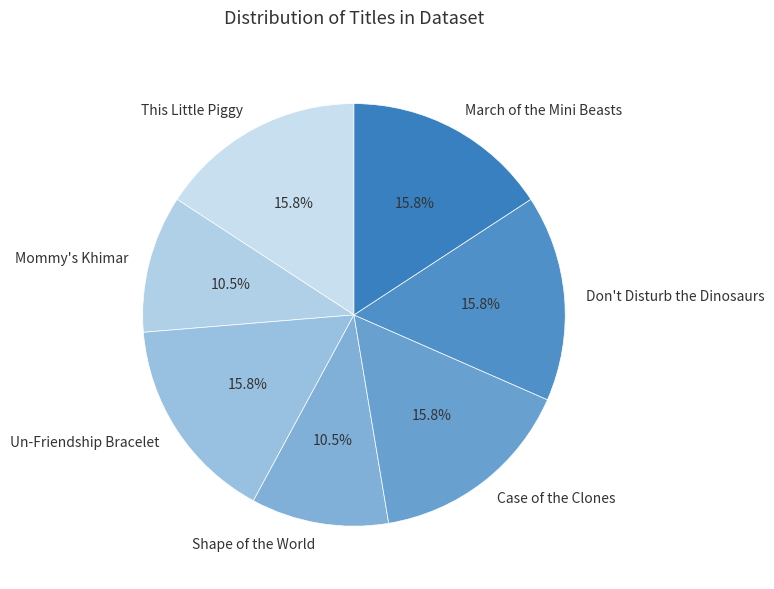

What percentage do Case of the Clones and Don't Disturb the Dinosaurs together represent?

31.6%